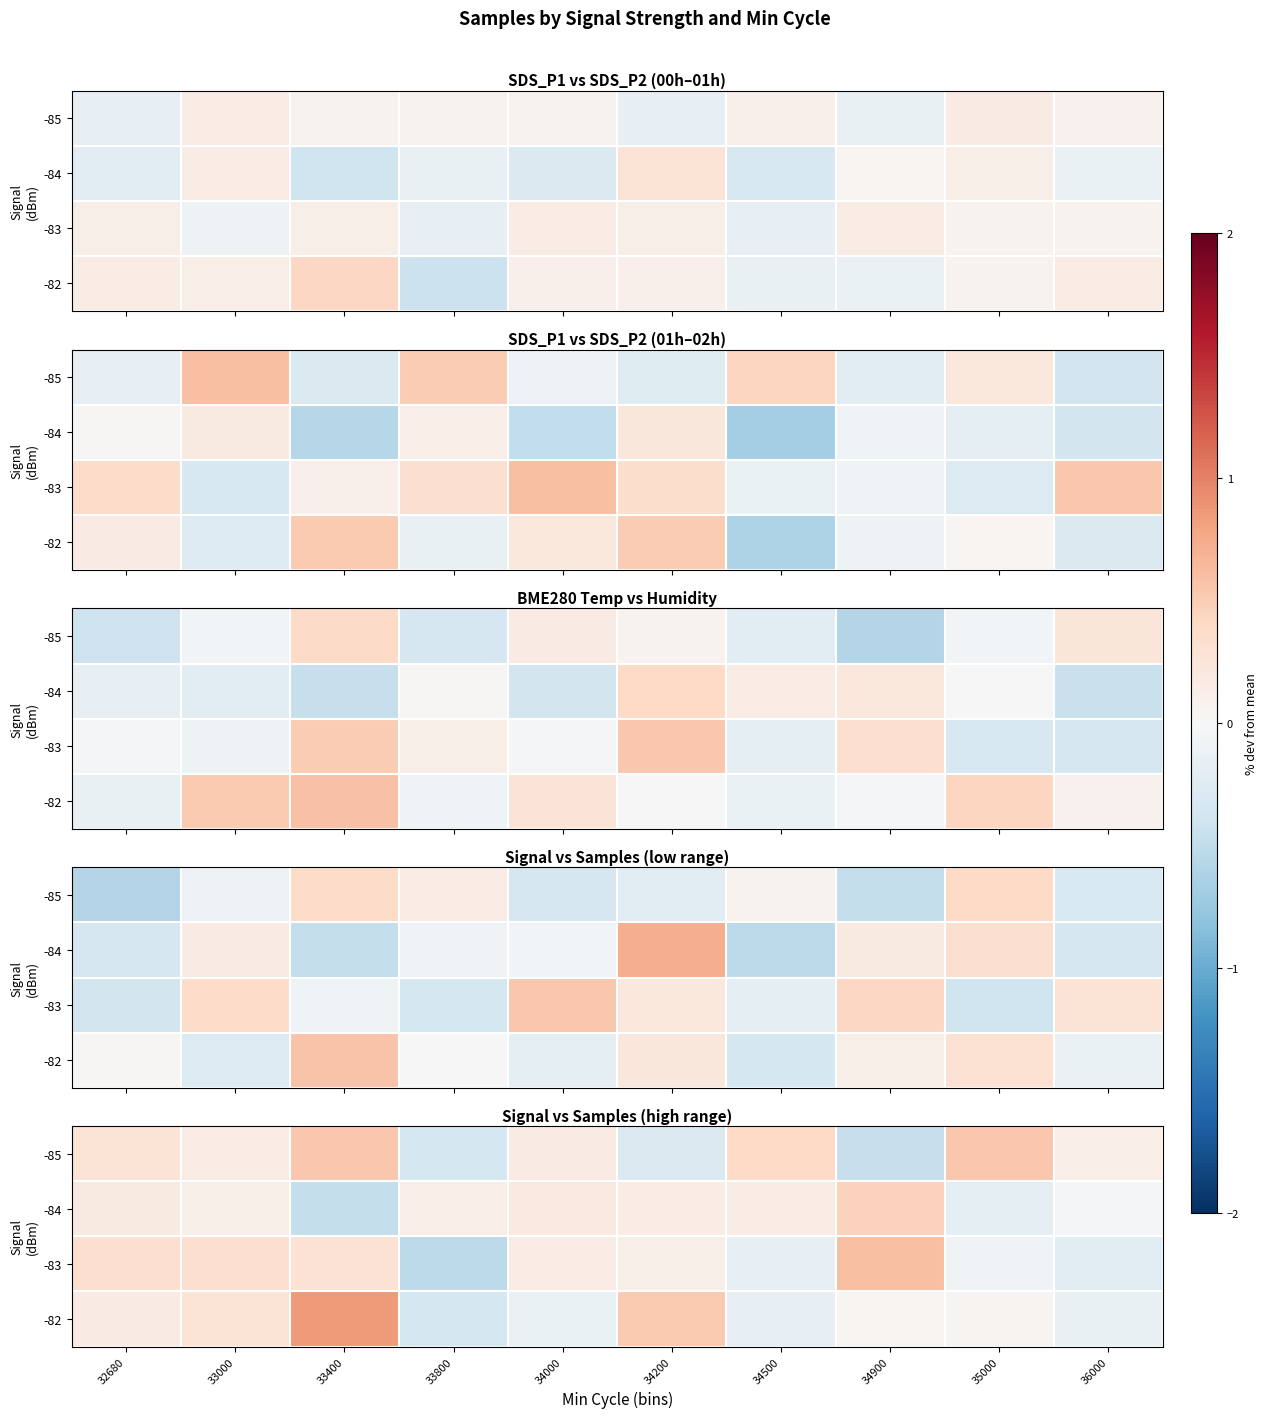

The row_0 series shows -0.3 at 34900. True or false?

False